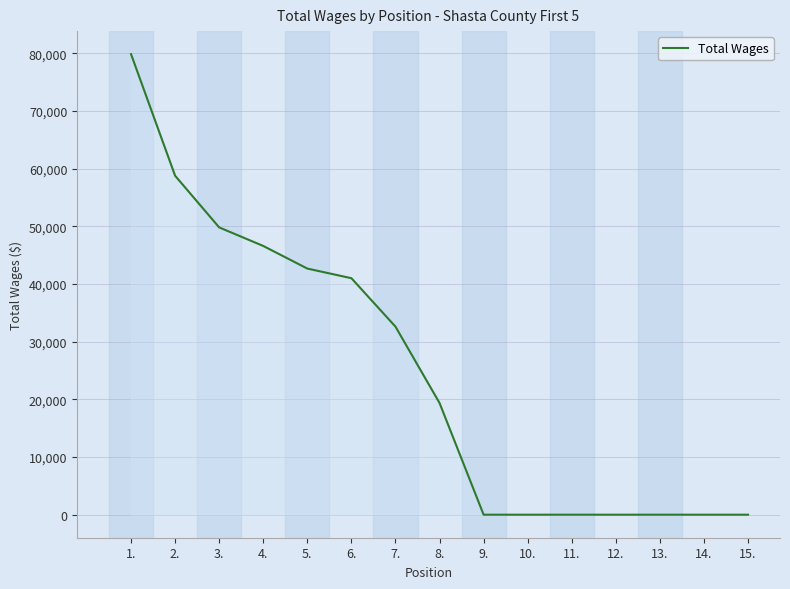

What is the maximum value shown in the chart?

79866